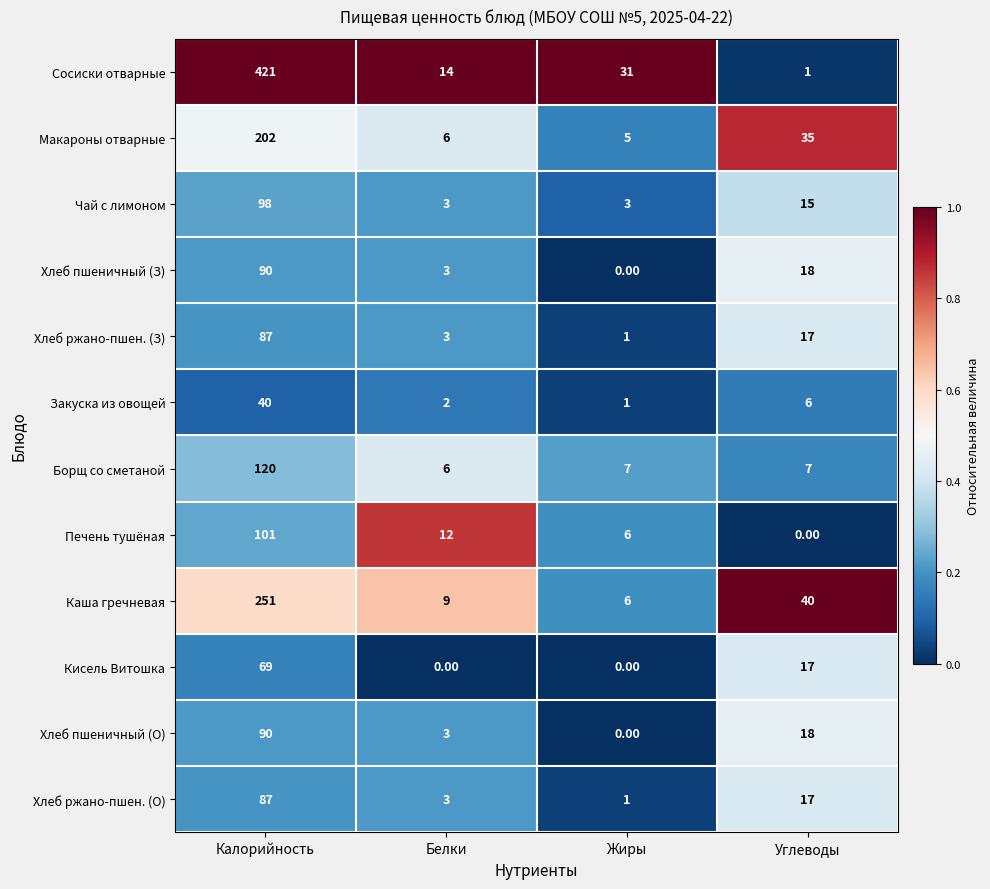

Is the value of Печень тушёная at Углеводы greater than the value of Хлеб ржано-пшен. (О) at Калорийность?

No